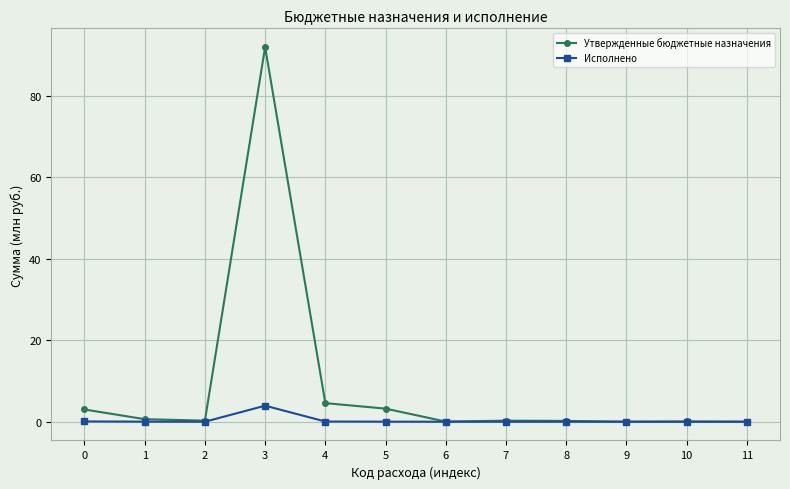

Does the chart have visible grid lines?

Yes